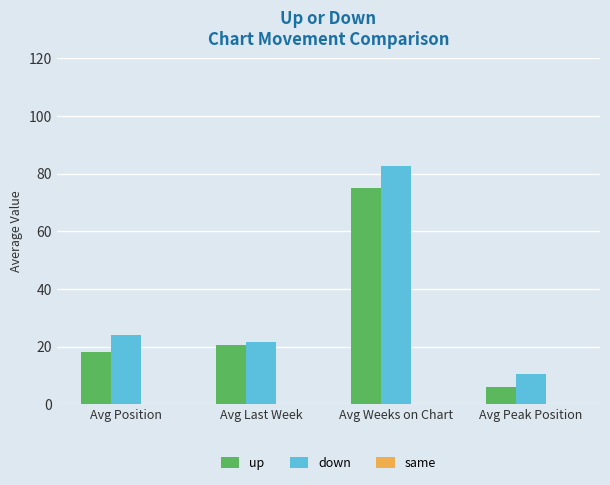

The value of down at Avg Position is 14.7. True or false?

False